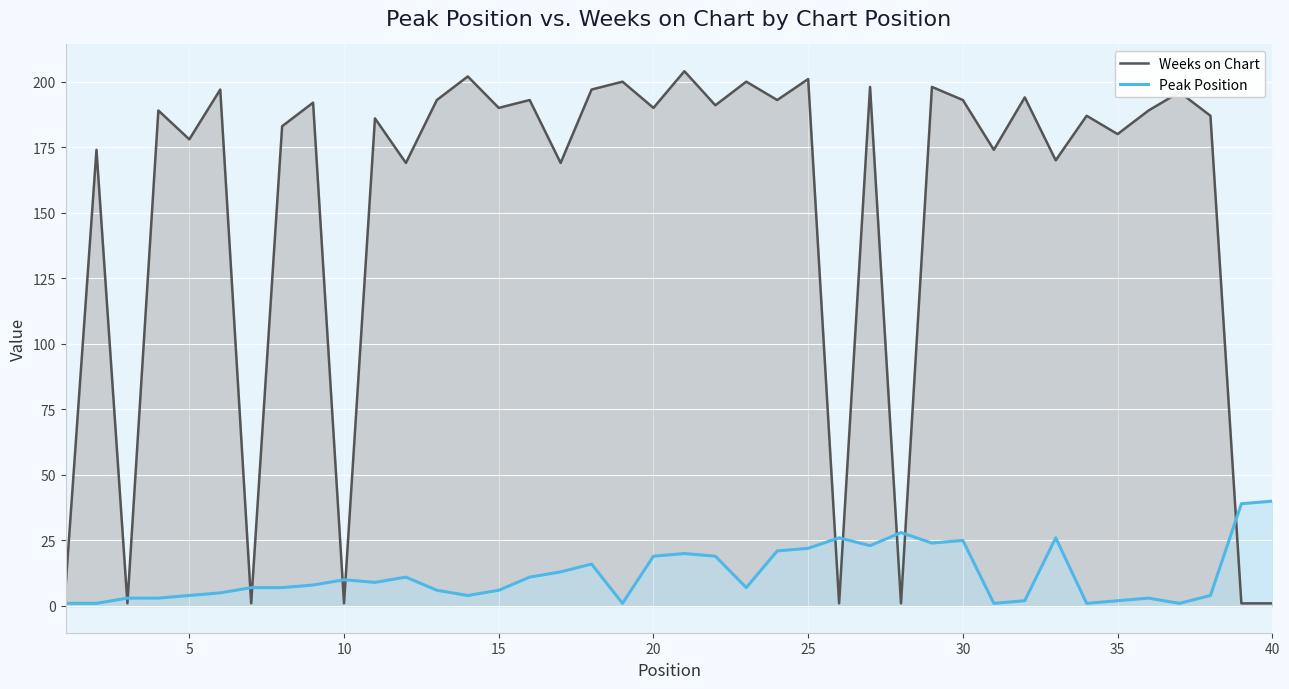

What is the total value across all series at 25?

223